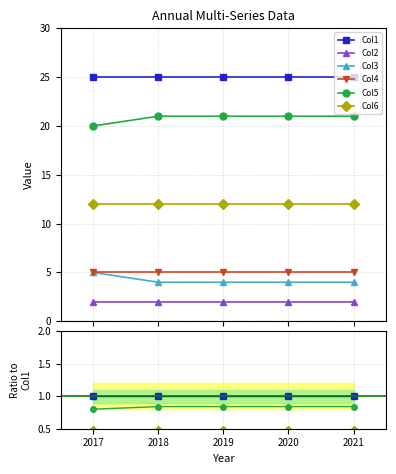

List the series in order of their peak value, highest first.

Col1, Col5, Col6, Col3, Col4, Col2